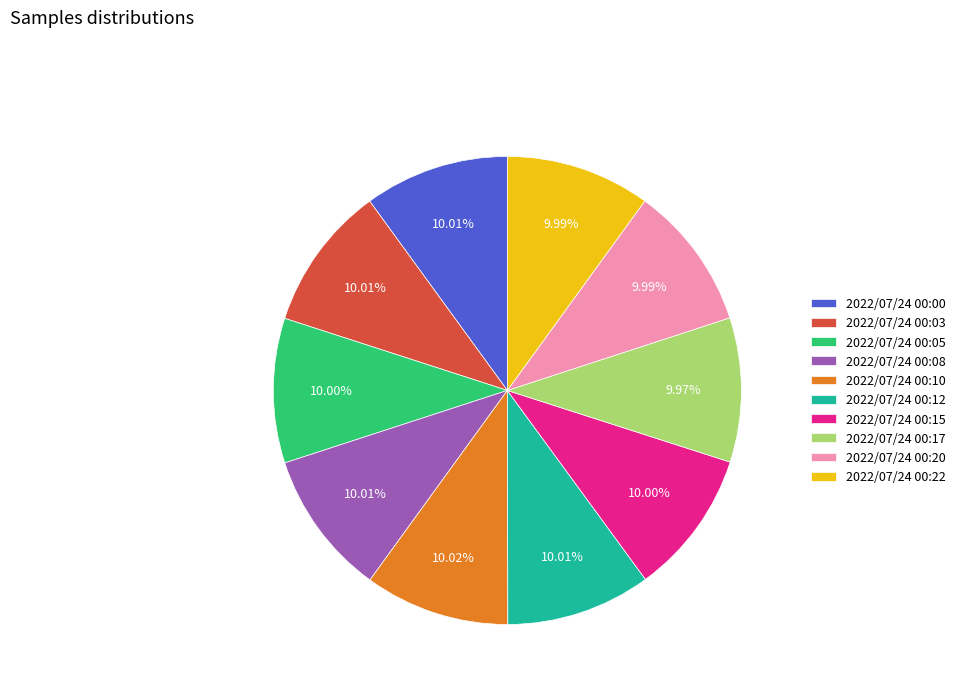

What is the ratio of the value at 2022/07/24 00:20 to the value at 2022/07/24 00:17?

1.0